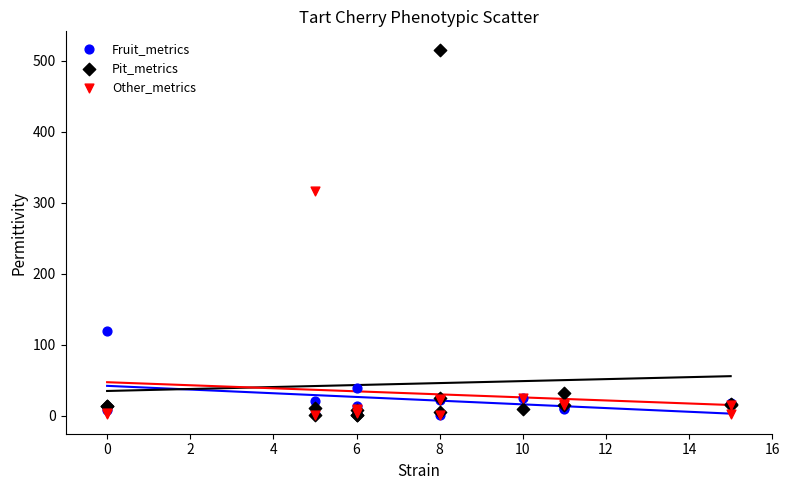

Across all series, what Y value is closest to 258?

316.9